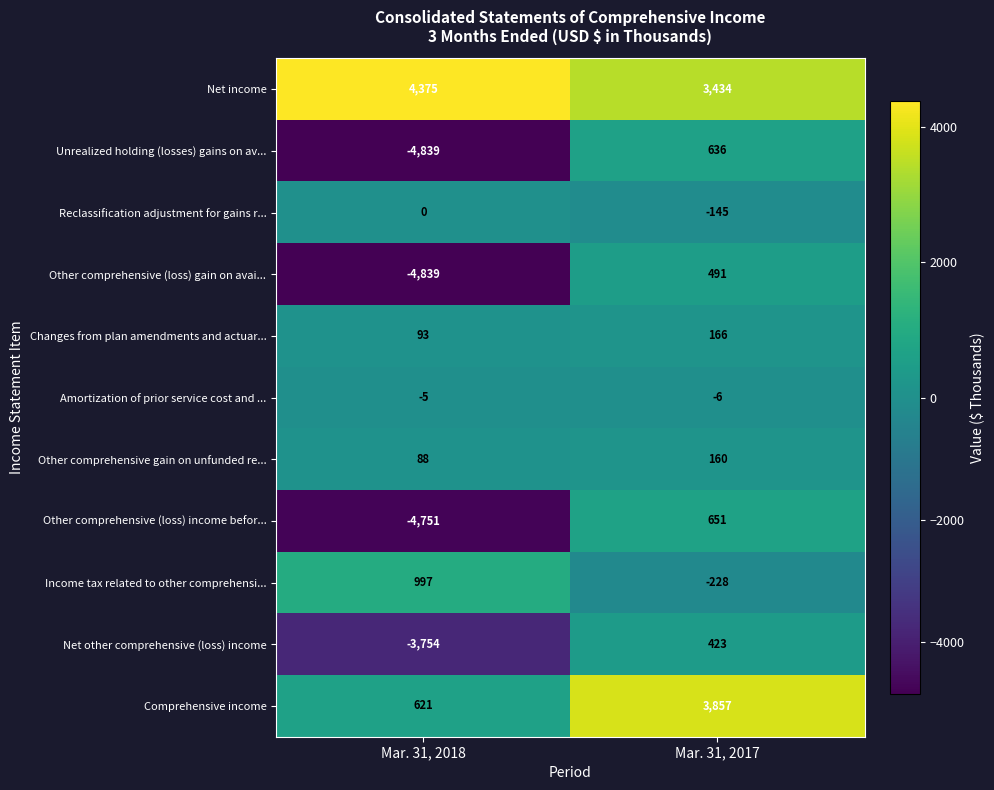

Between Mar. 31, 2018 and Mar. 31, 2017, which series saw the biggest shift?

Unrealized holding (losses) gains on av...